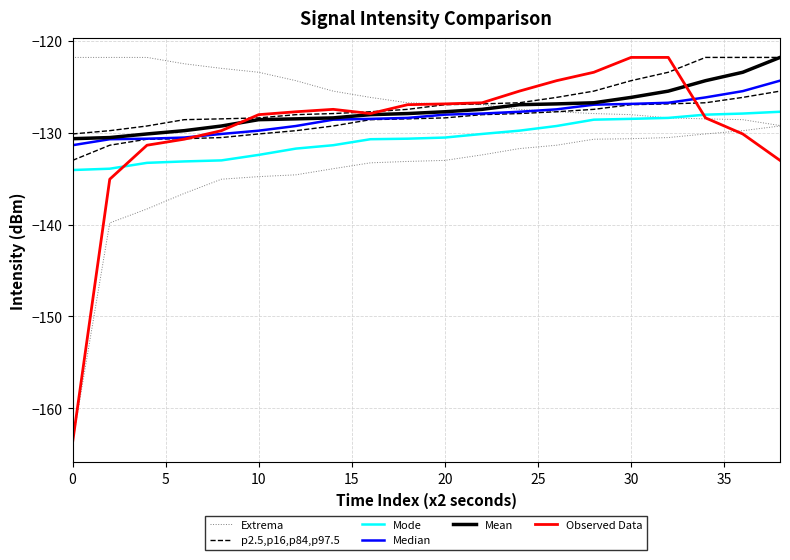

What is the sum of all Observed Data values?

-2590.8